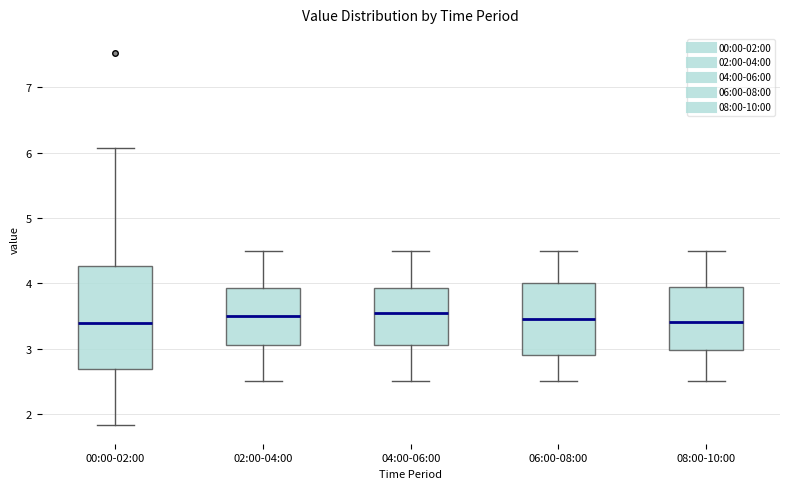

Where does the lower whisker of the box for 04:00-06:00 end on the y-axis? The values are not printed on the chart, so give them approximately, as read against the axis.

2.5